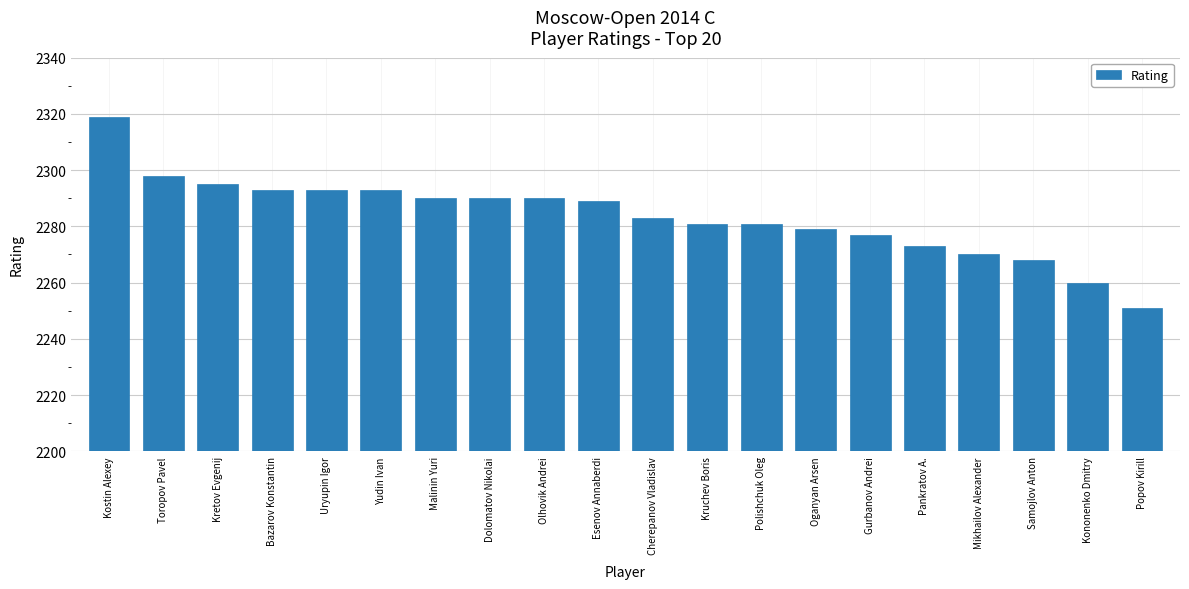

What is the ratio of the value at Oganyan Arsen to the value at Yudin Ivan?

1.0